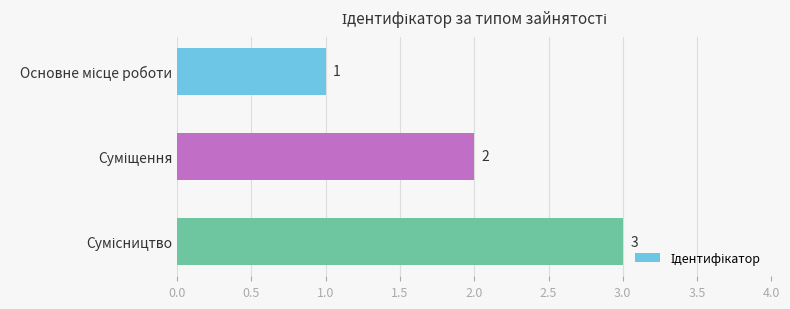

What is the greatest value displayed?

3